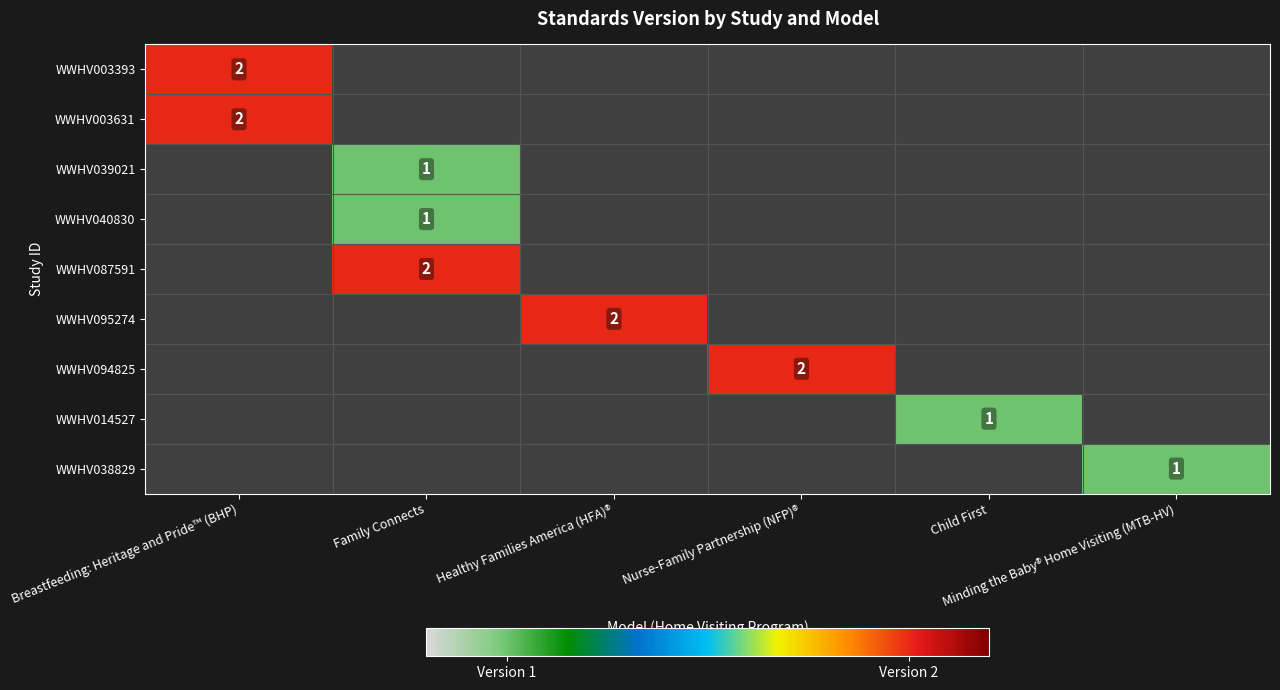

How many distinct data groups are displayed?

9